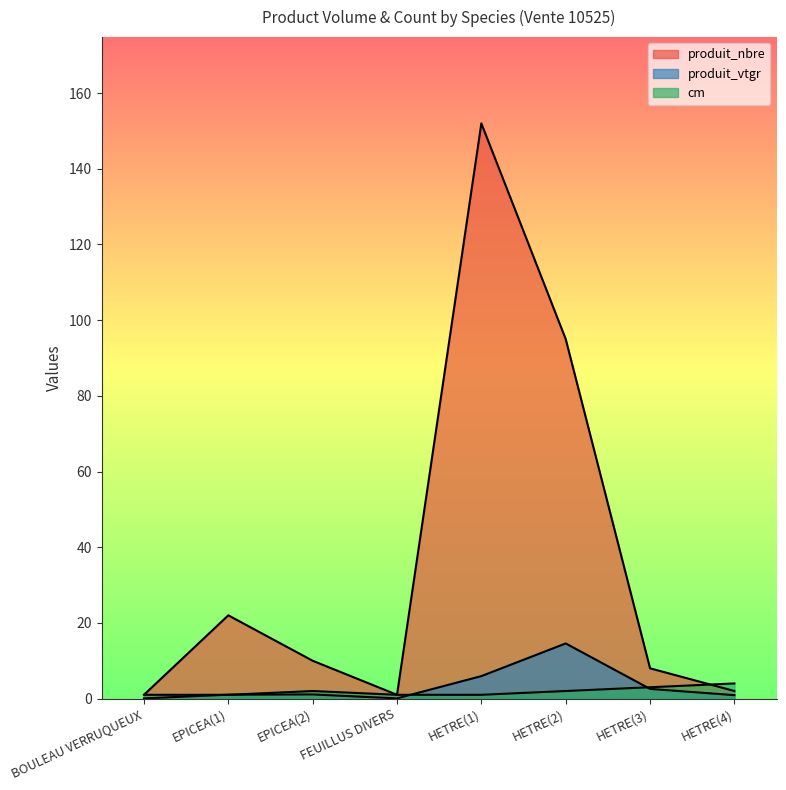

What position from the left is HETRE(4)?

8